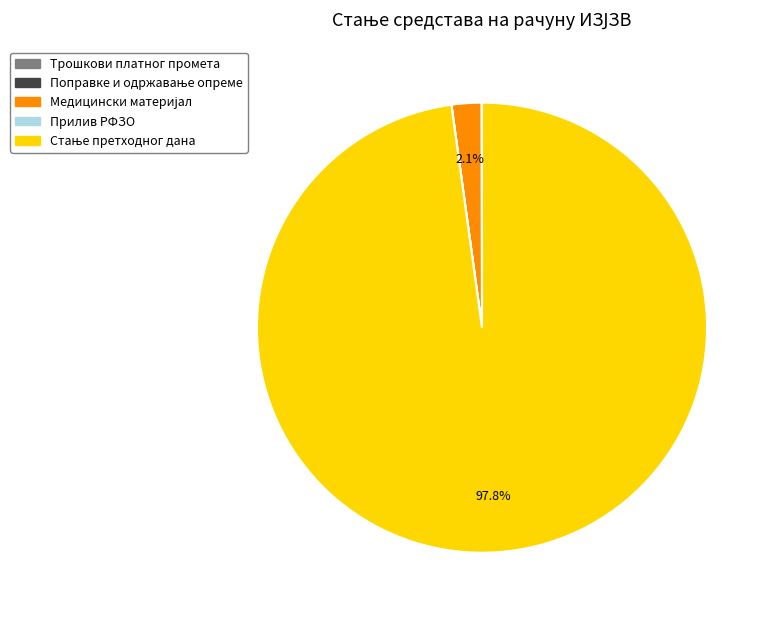

Does any single category account for the majority?

Yes